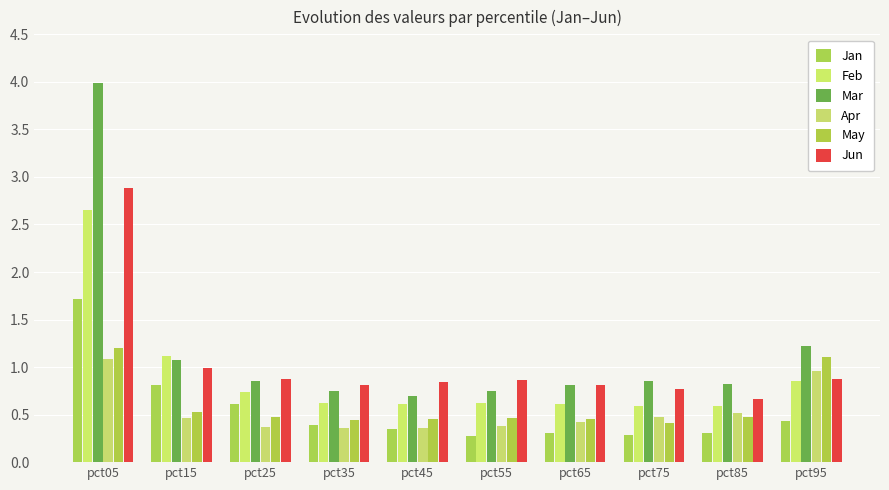

How many bars are there in each group?

6